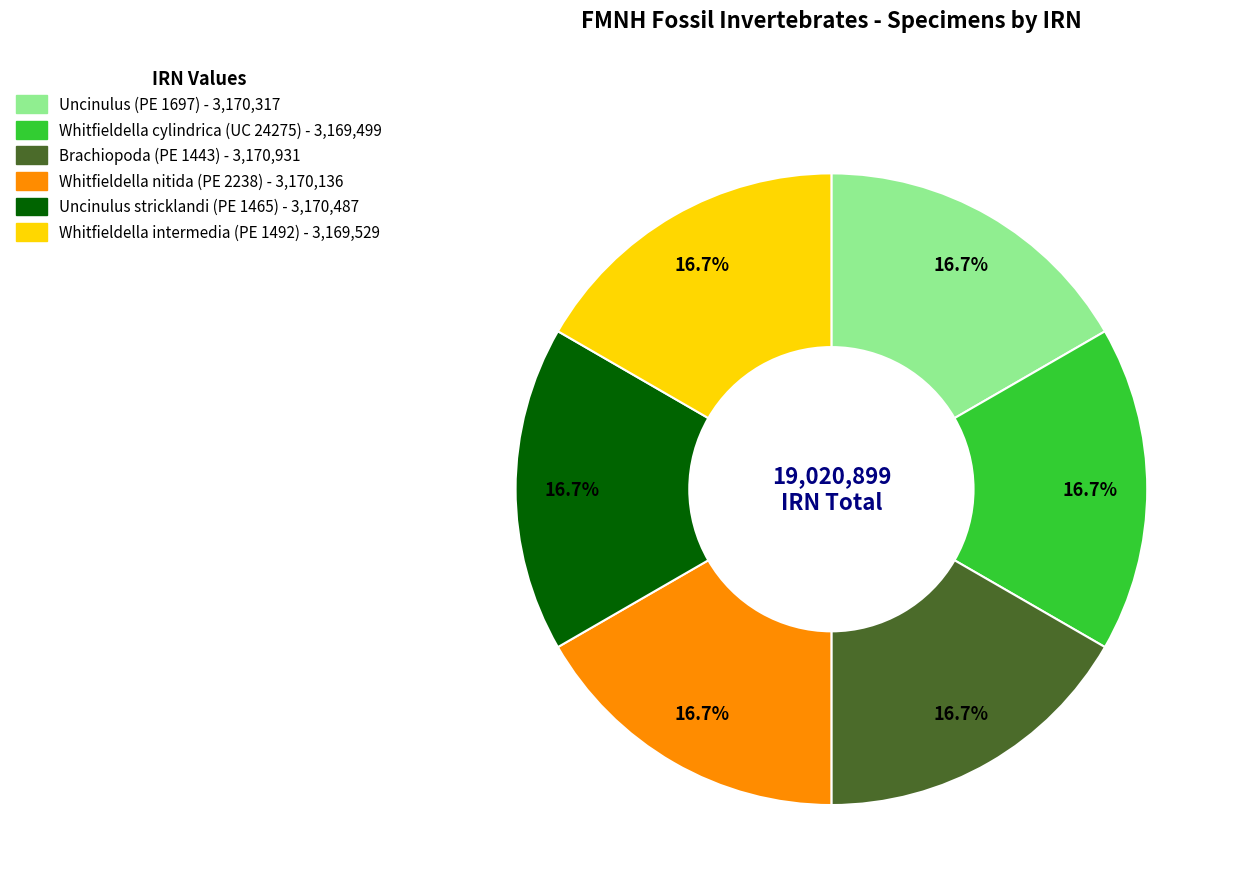

Is there any slice that represents more than half of the pie?

No